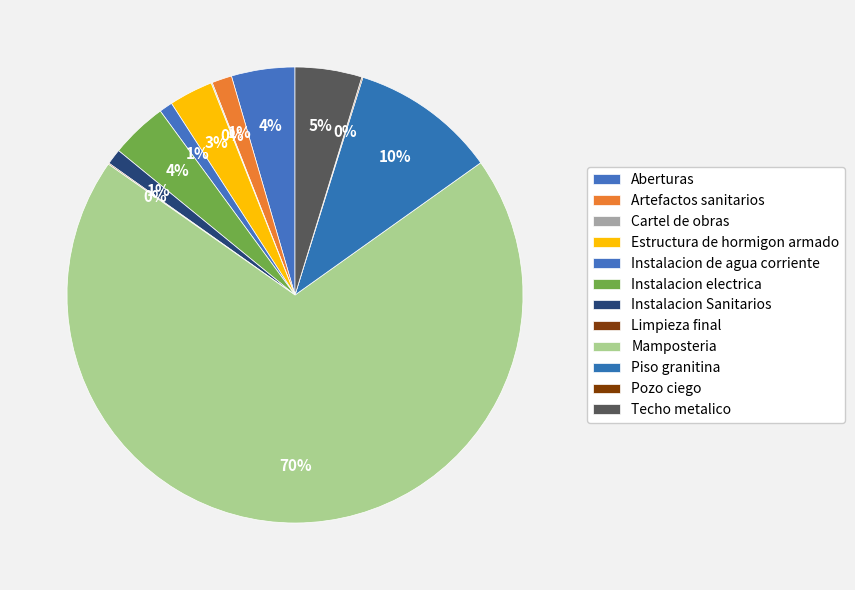

Between Cartel de obras and Instalacion electrica, which is larger?

Instalacion electrica